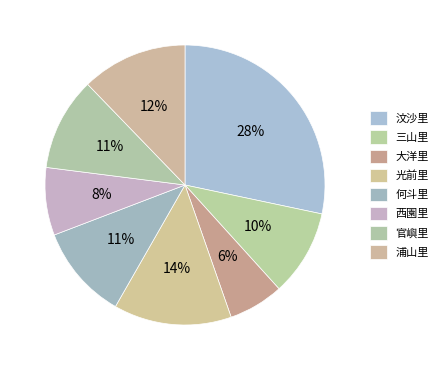

What is the largest slice in the pie chart?

汶沙里